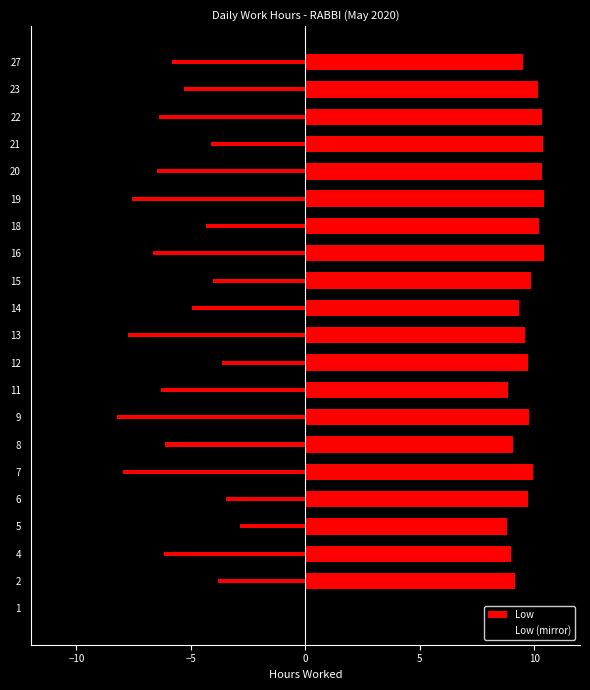

What are all the series names shown in the legend?

Low, Low (mirror)